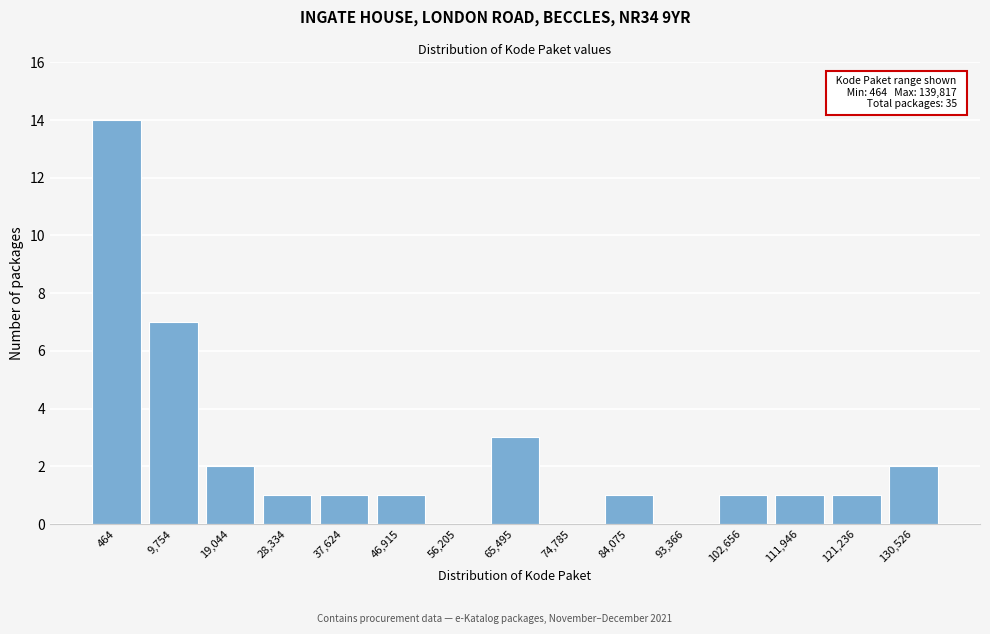

Reading left to right, transcribe all the data shown in this chart.

464=14	9,754=7	19,044=2	28,334=1	37,624=1	46,915=1	56,205=0	65,495=3	74,785=0	84,075=1	93,366=0	102,656=1	111,946=1	121,236=1	130,526=2